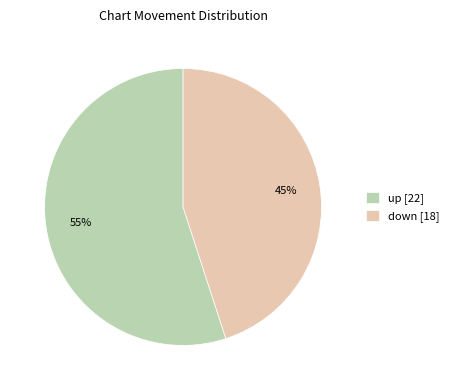

How many segments does this pie chart have?

2